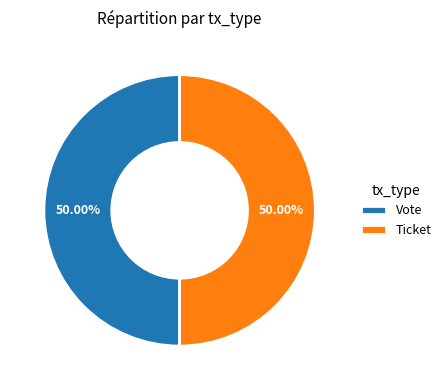

To the nearest percent, what is the average slice percentage?

50%